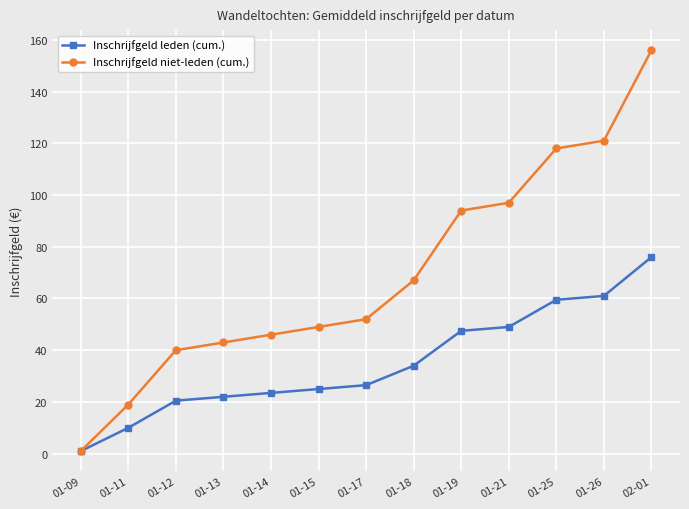

Where is Inschrijfgeld leden (cum.) nearest to the value 38?

01-18